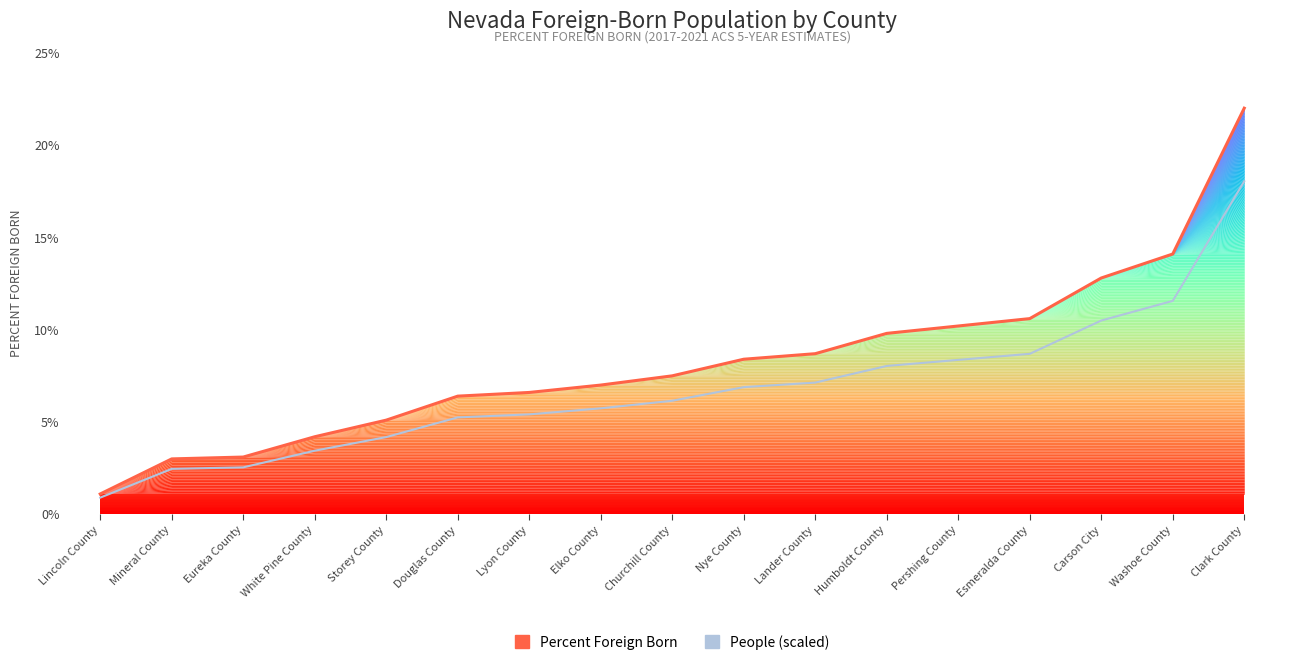

Where does the People (scaled reference) series first go above 6?

Churchill County